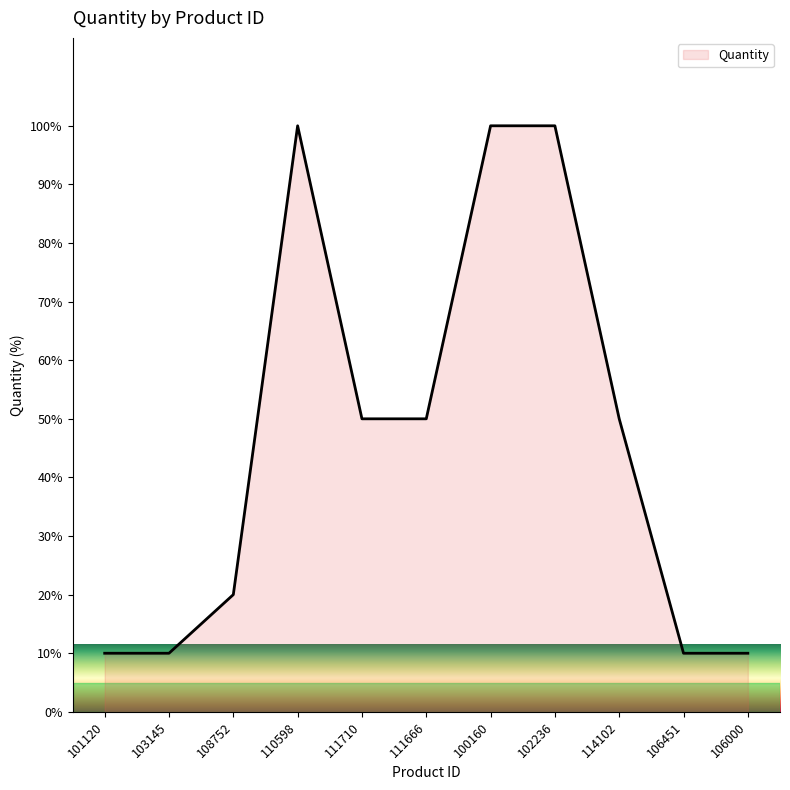

Approximately how many times larger is the value at 110598 compared to 101120?

10.0